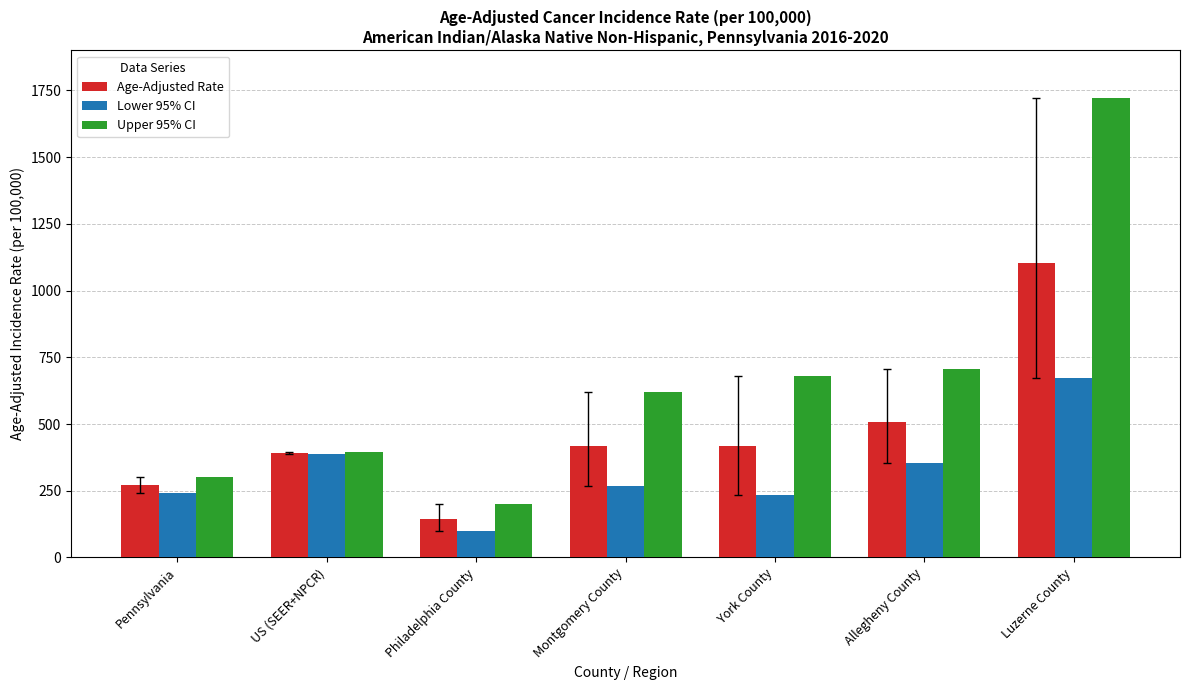

What is the difference between the Lower 95% CI values at York County and Luzerne County?

435.8